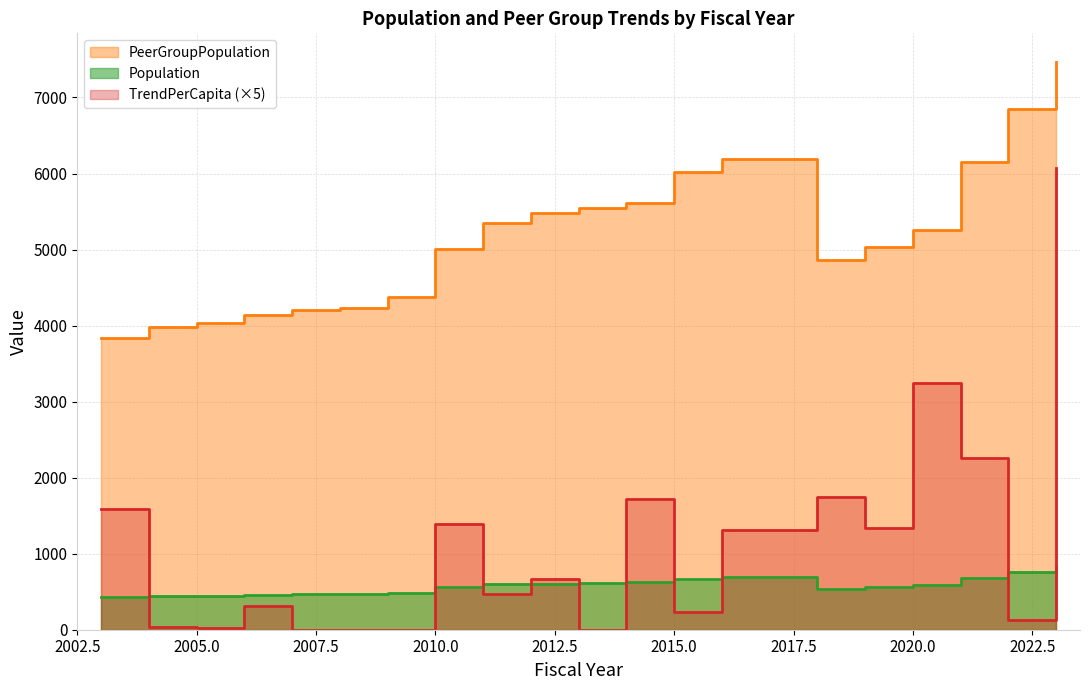

What is the highest value of the PeerGroupPopulation series?

7470.0